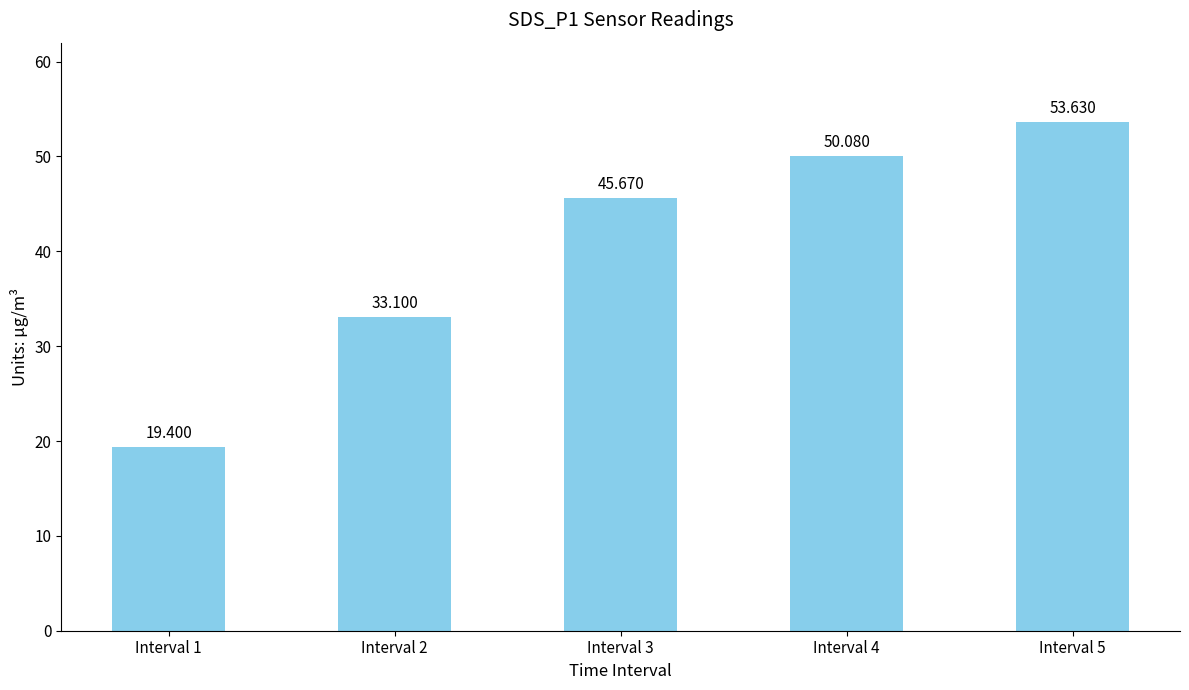

At which category does the chart reach its peak across all series?

Interval 5